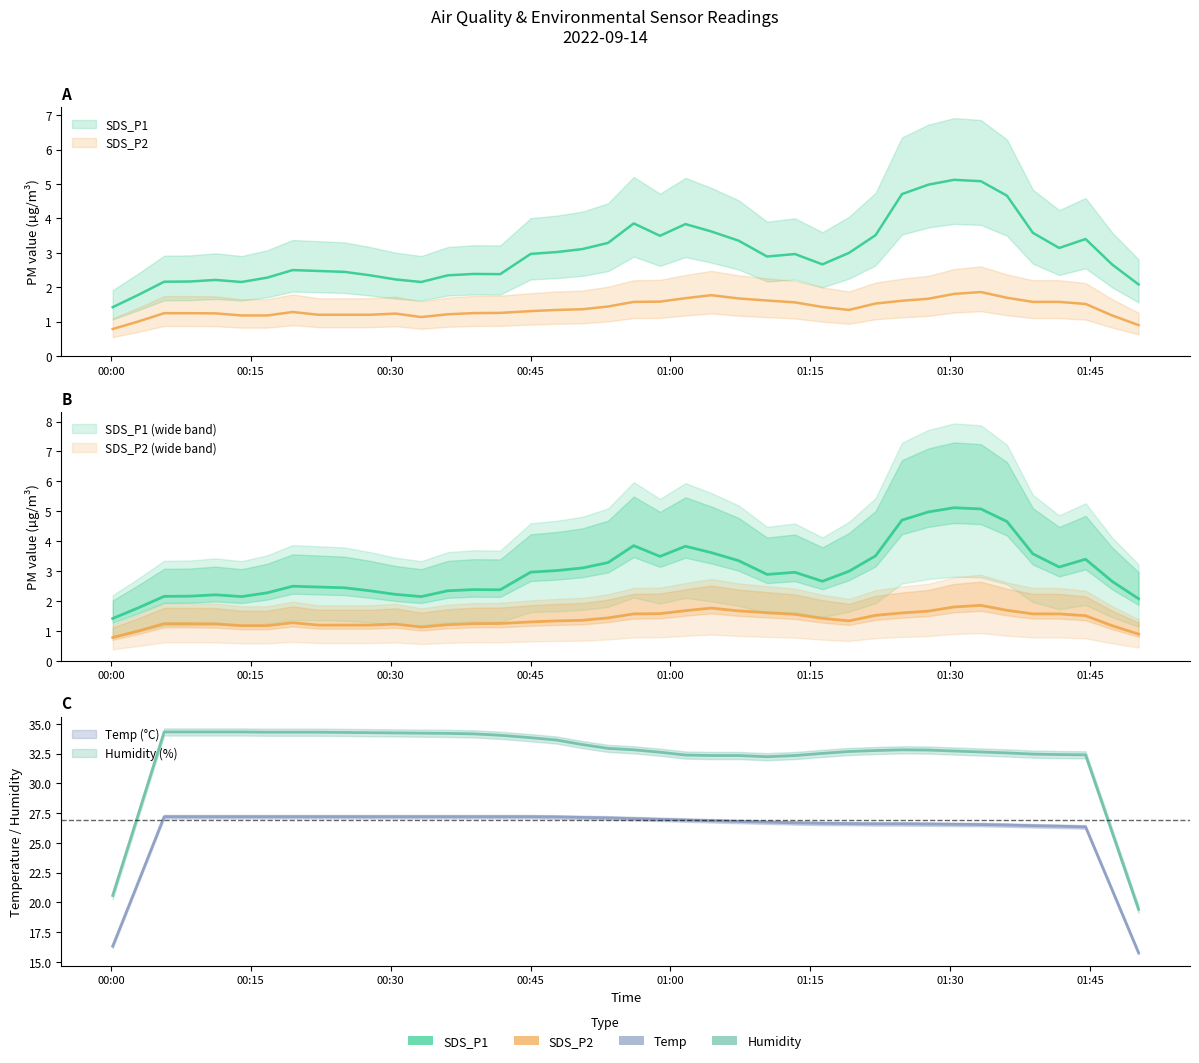

What position from the left is 2022/09/14 01:16:18?

28